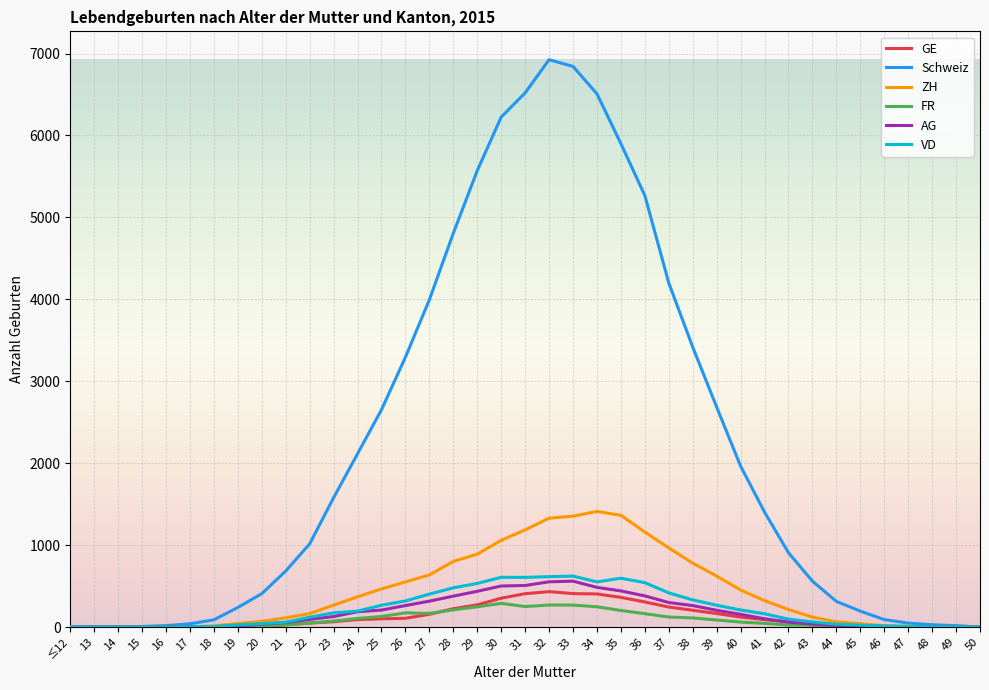

What is the highest value of the VD series?

622